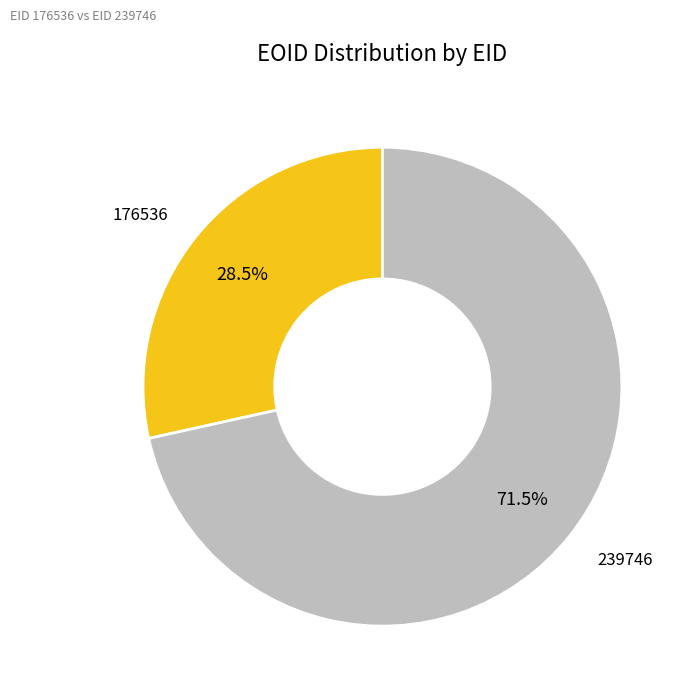

Which slice is the smallest?

176536